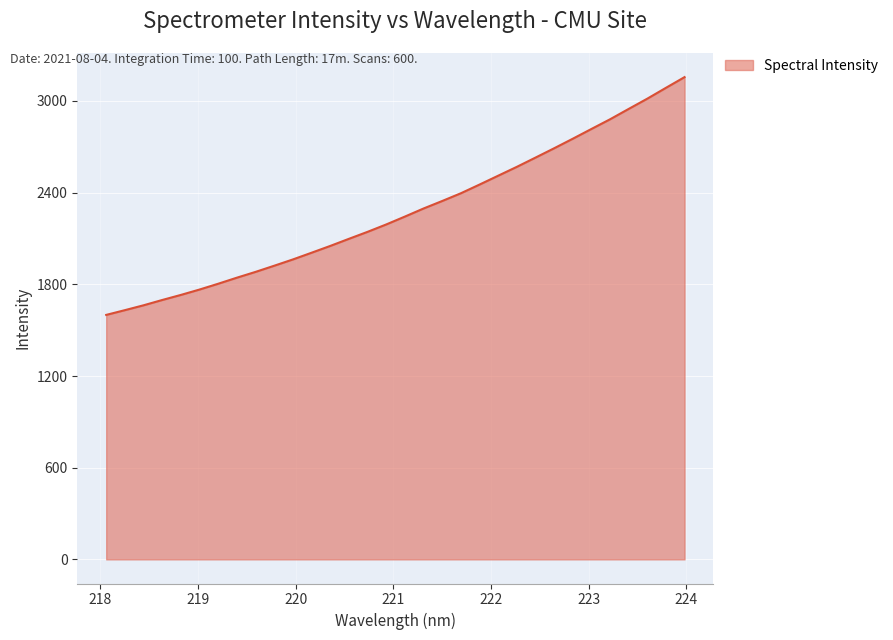

What is the smallest value displayed?

1600.0